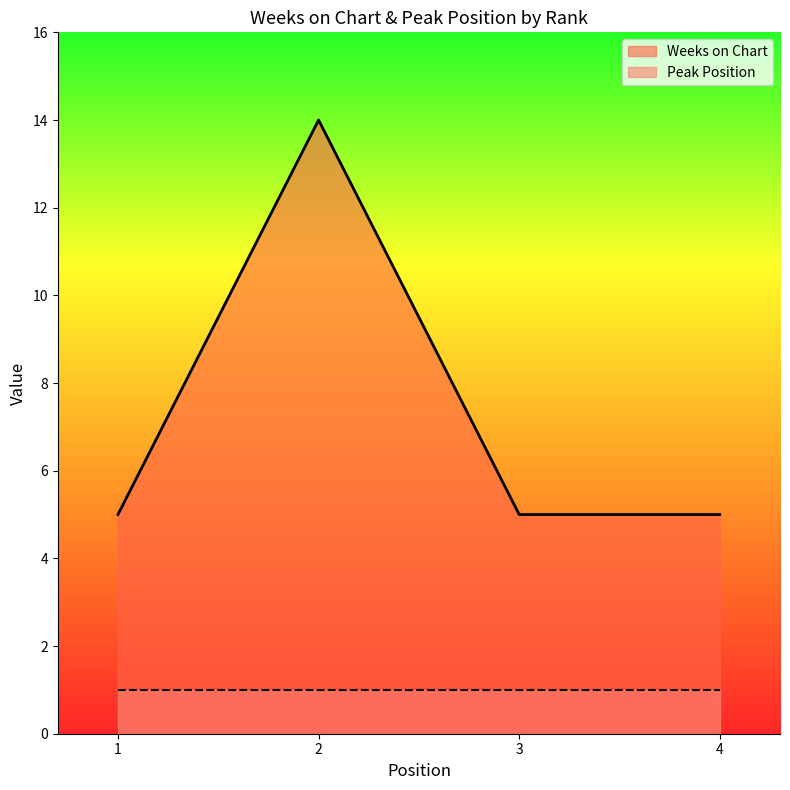

How many values are between 5 and 14?

4